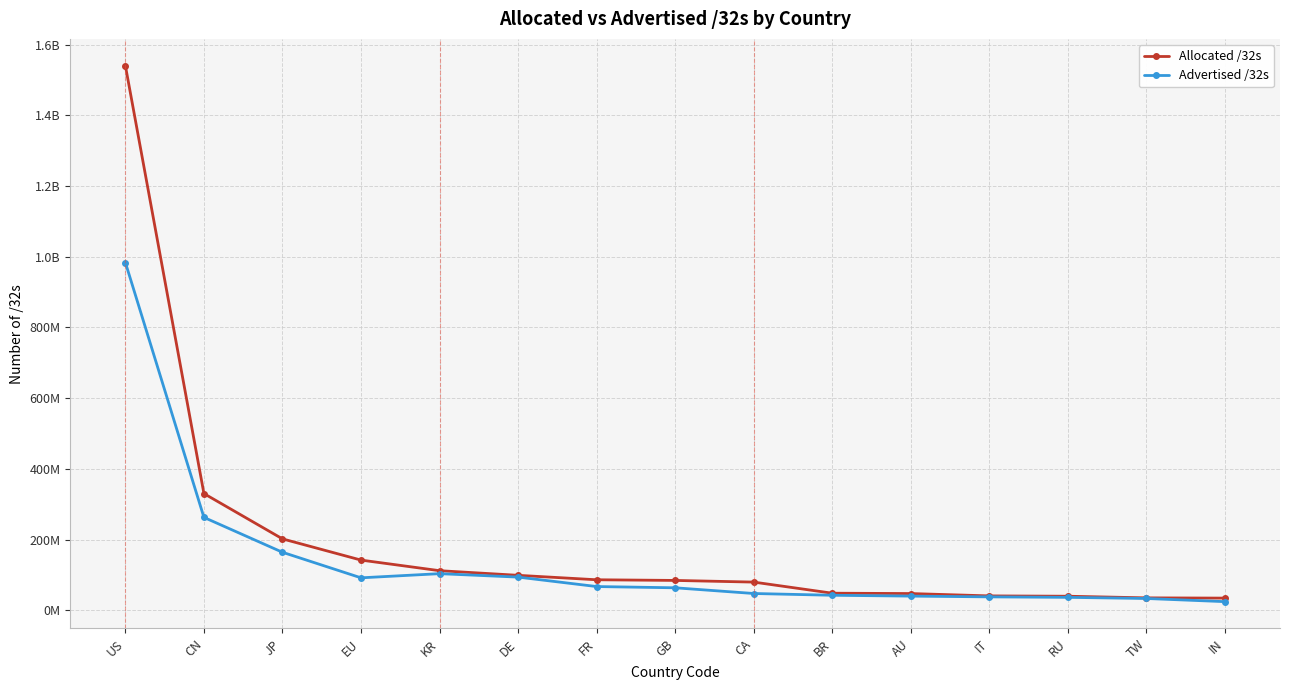

Does the chart have visible grid lines?

Yes